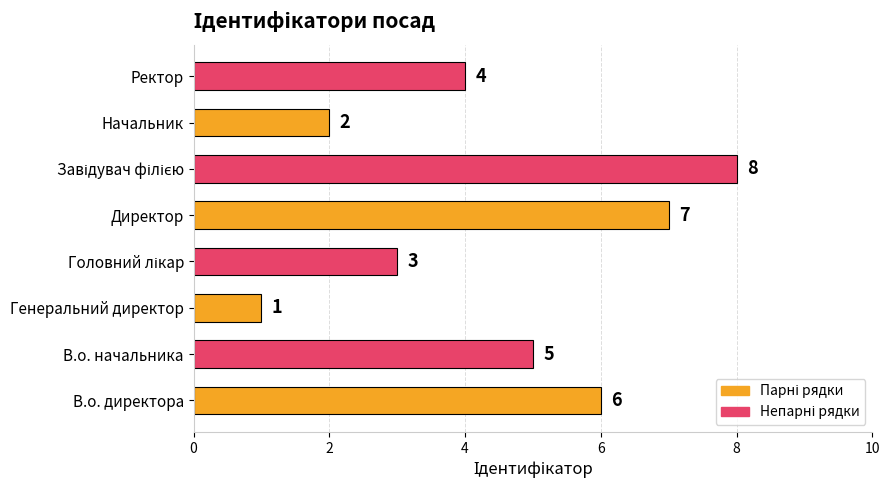

How many values are between 3 and 7?

5